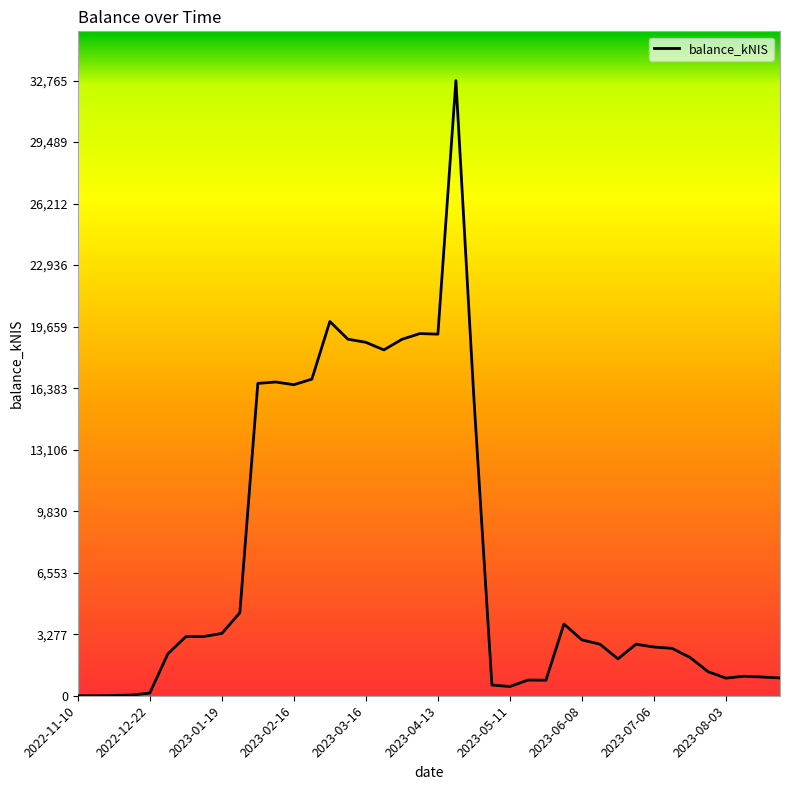

How many lines are shown in the chart?

1